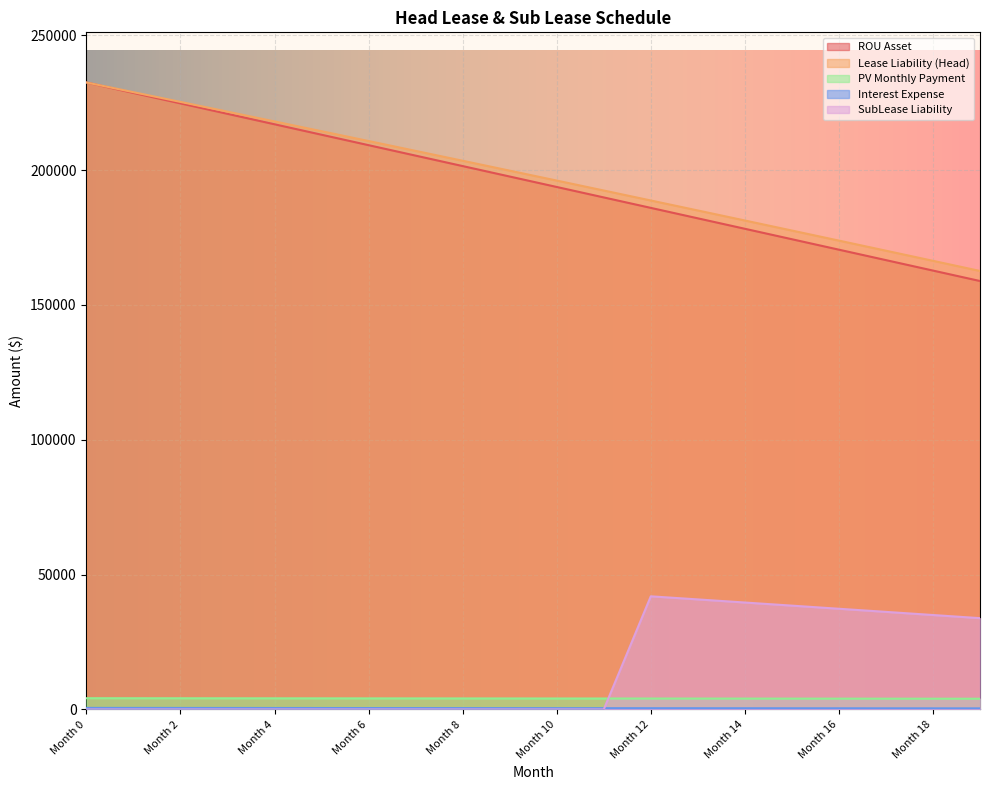

What is the average value of the ROU Asset series?

195657.7